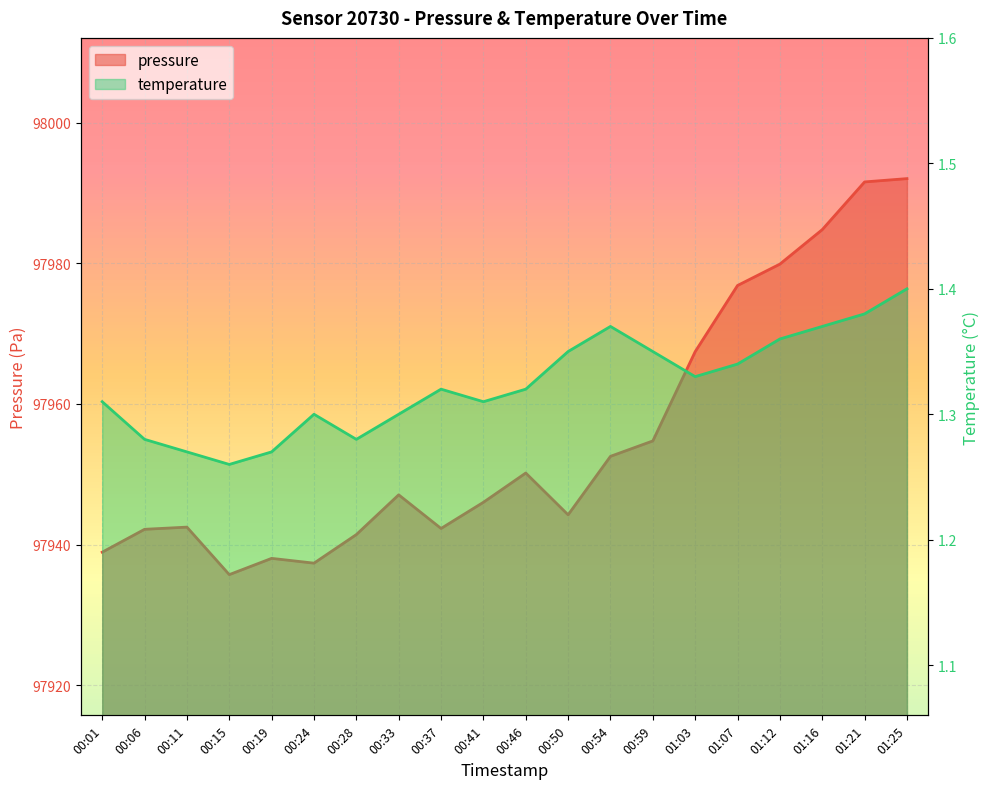

How many data points in pressure are less than 97947?

10